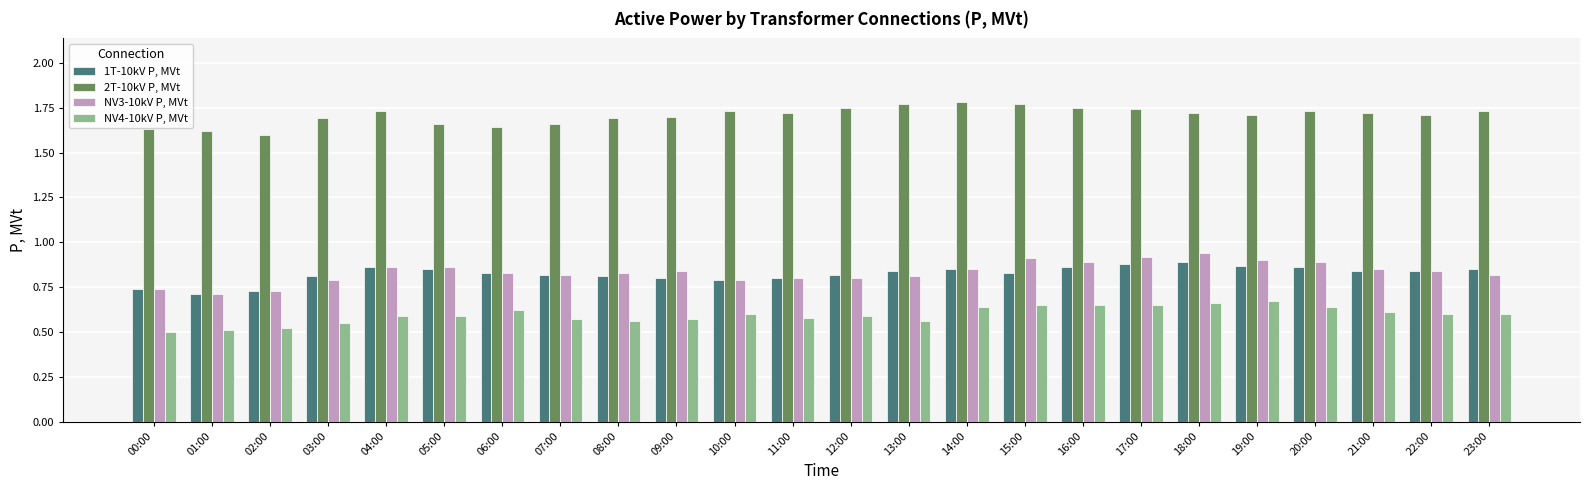

What is the sum of all NV4-10kV P, MVt values?

14.3